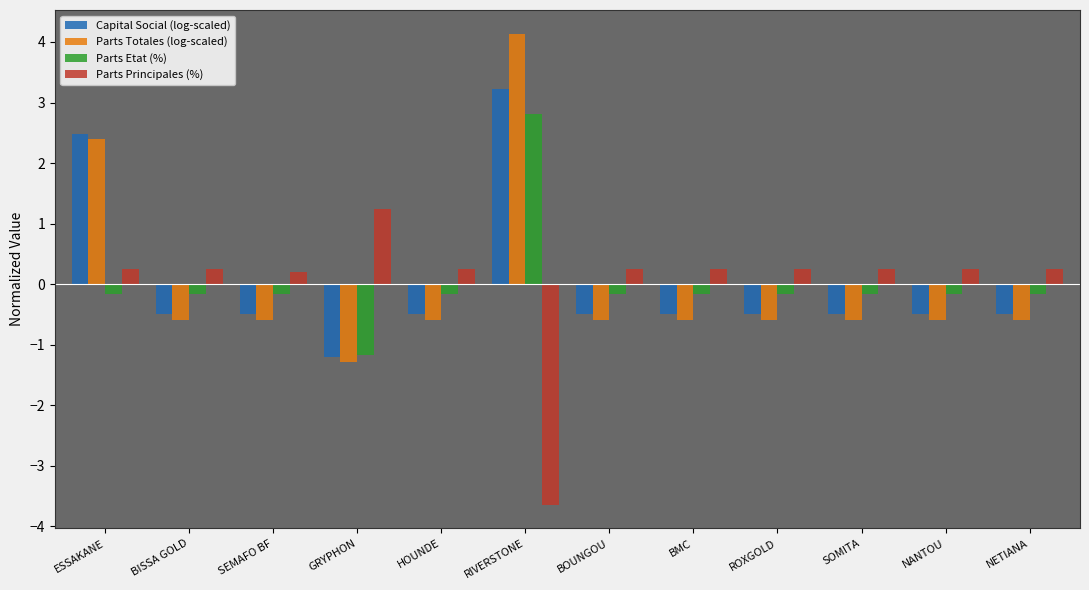

What is the smallest value displayed?

-3.6